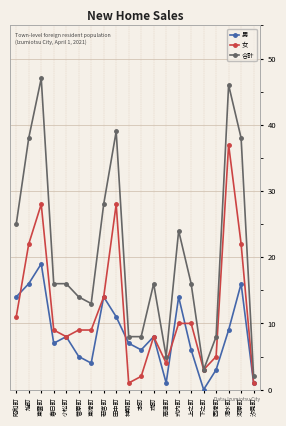

Count the number of categories in the chart.

20